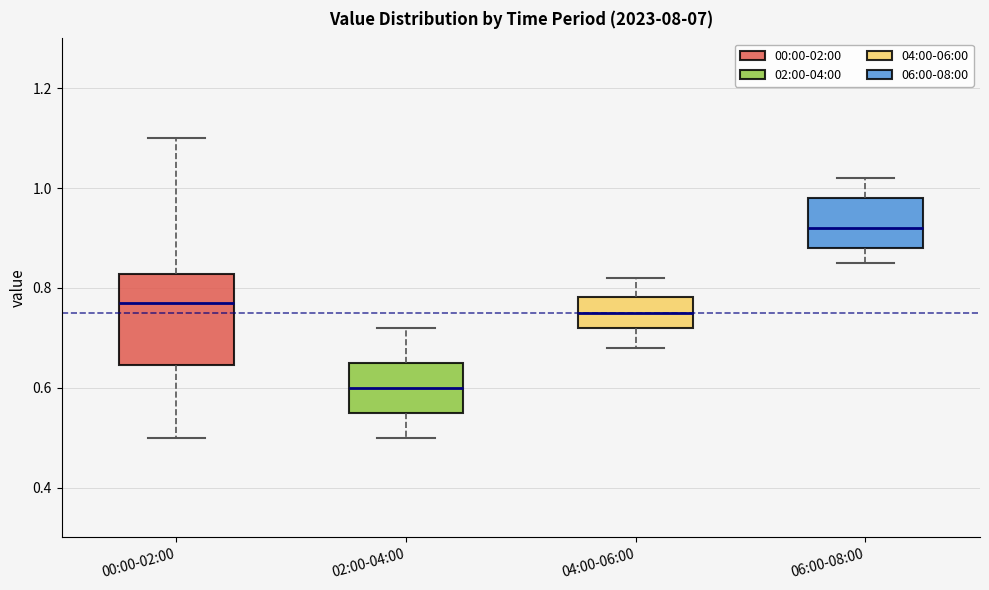

Reading left to right, transcribe this box plot: for each box, give where its median line is, the range the box spans, and where its two whiskers end, as read against the y-axis. The values are not printed on the chart, so give them approximately, as read against the axis.

00:00-02:00: median 0.78, box 0.64 to 0.82, whiskers 0.50 to 1.10
02:00-04:00: median 0.60, box 0.56 to 0.66, whiskers 0.50 to 0.72
04:00-06:00: median 0.76, box 0.72 to 0.78, whiskers 0.68 to 0.82
06:00-08:00: median 0.92, box 0.88 to 0.98, whiskers 0.86 to 1.02